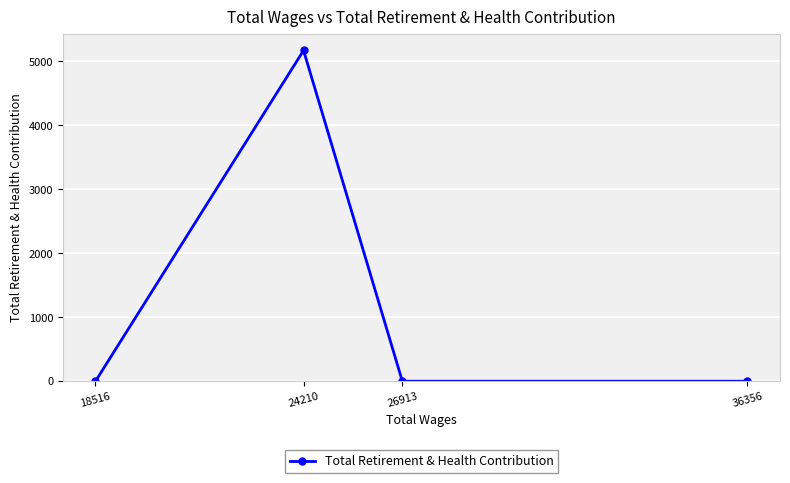

The chart shows a value of 0 at 18516. True or false?

True